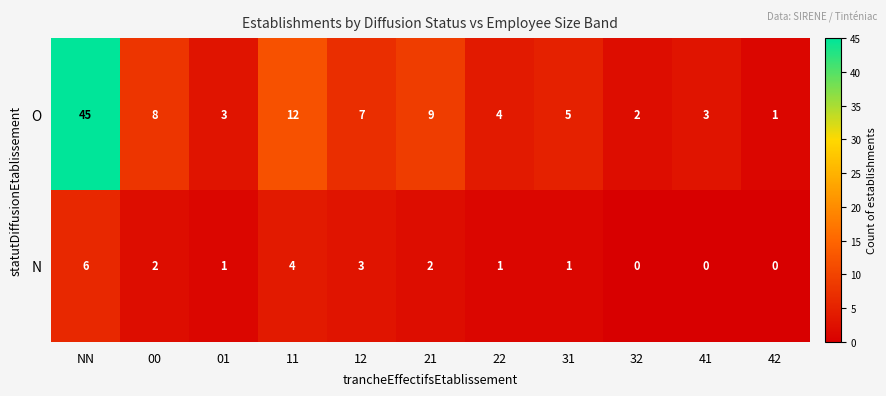

Reading left to right, what are all the values shown in this chart?

O: 45	8	3	12	7	9	4	5	2	3	1
N: 6	2	1	4	3	2	1	1	0	0	0